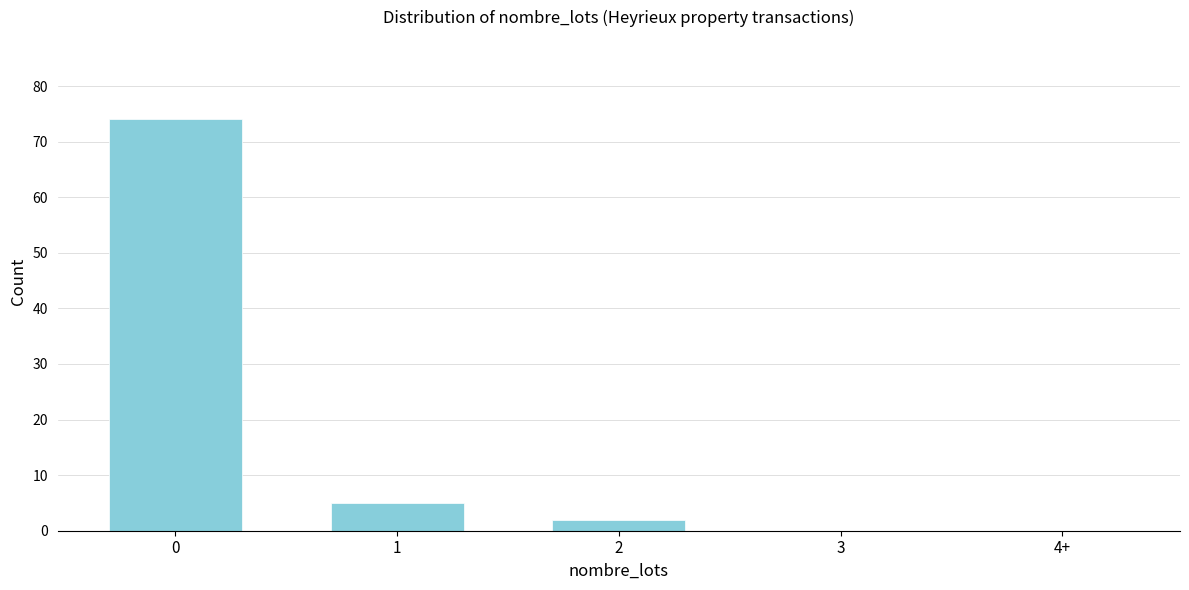

Reading left to right, what are all the values shown in this chart?

0=74	1=5	2=2	3=0	4+=0